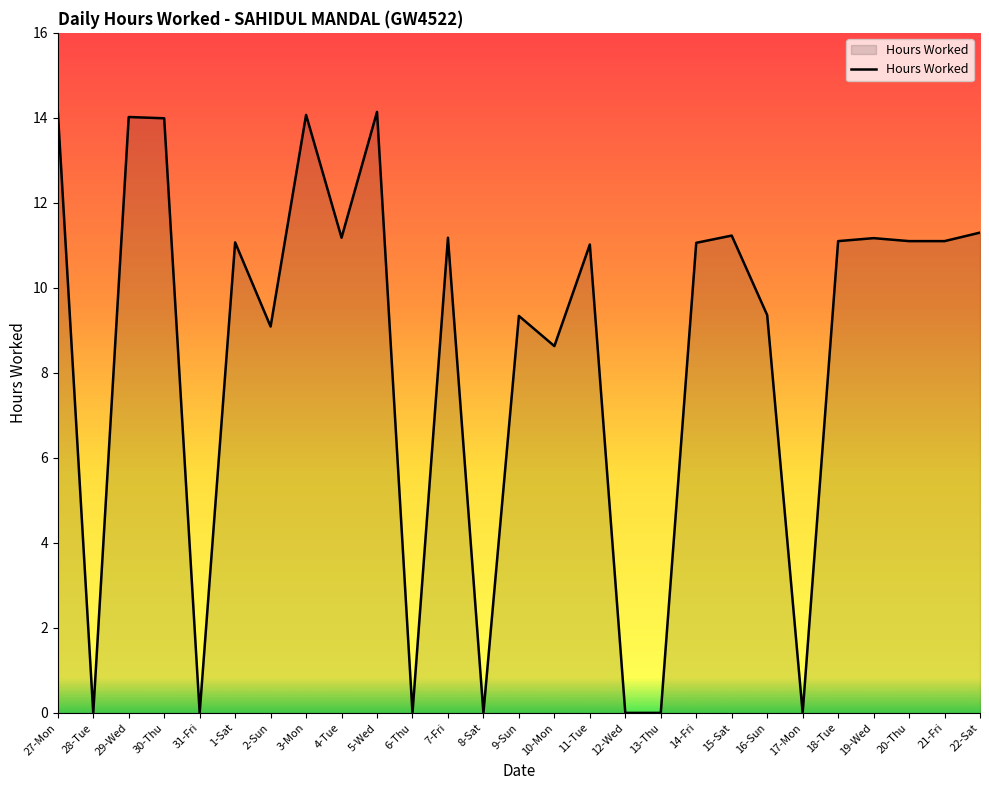

What is the maximum value shown in the chart?

14.2